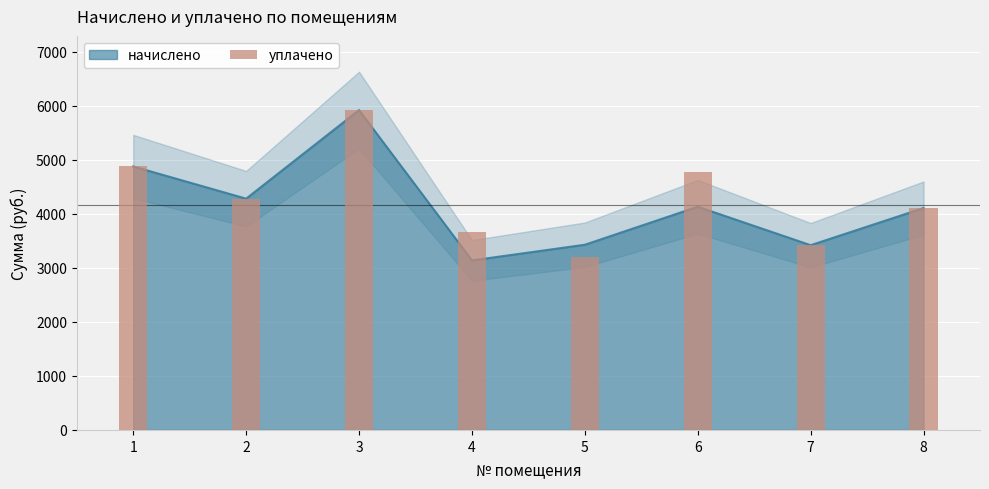

Between 5 and 4, which is larger?

4